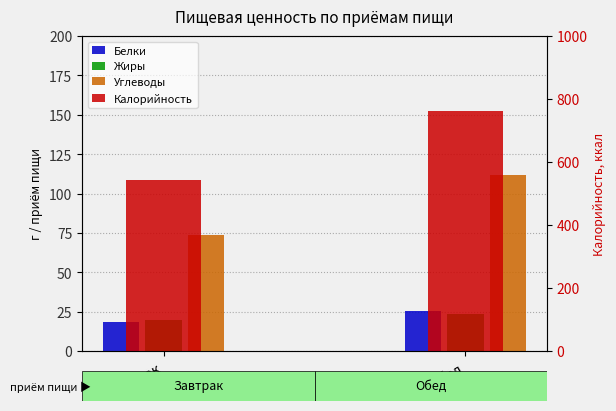

Read the Белки value at Обед.

25.3